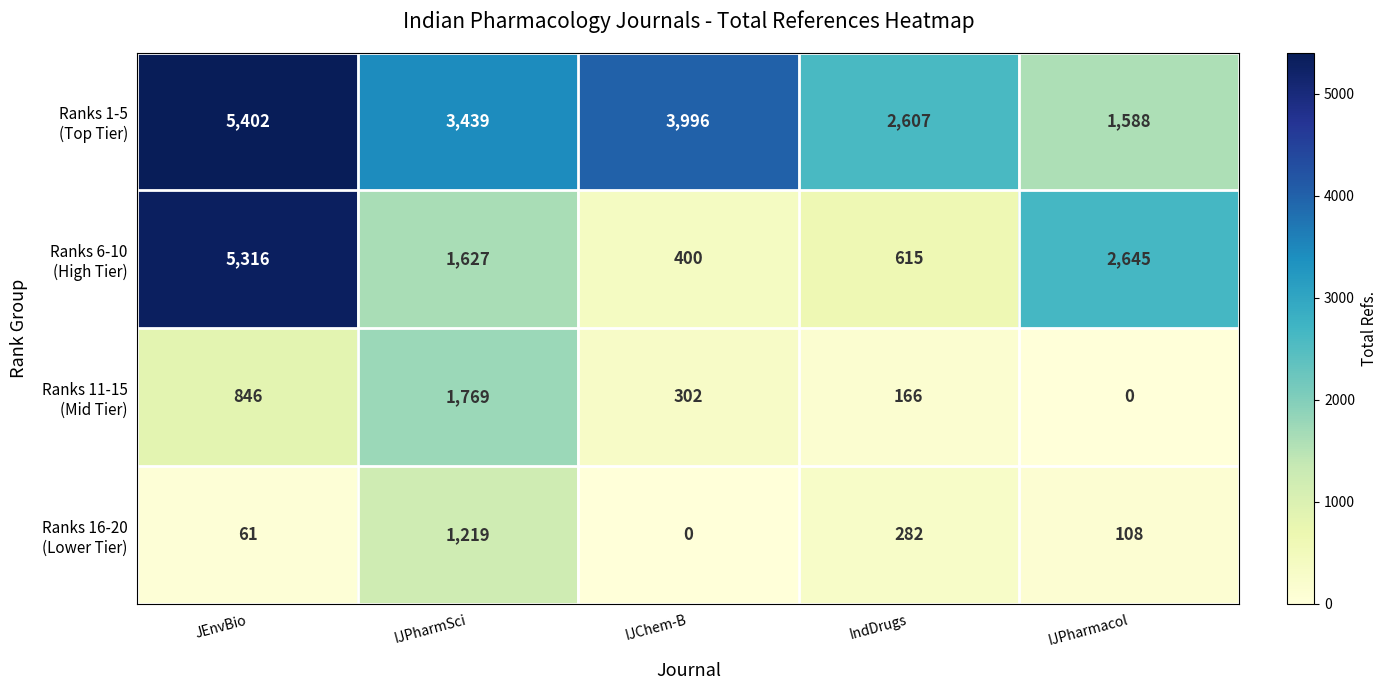

What is the maximum value shown in the chart?

5402